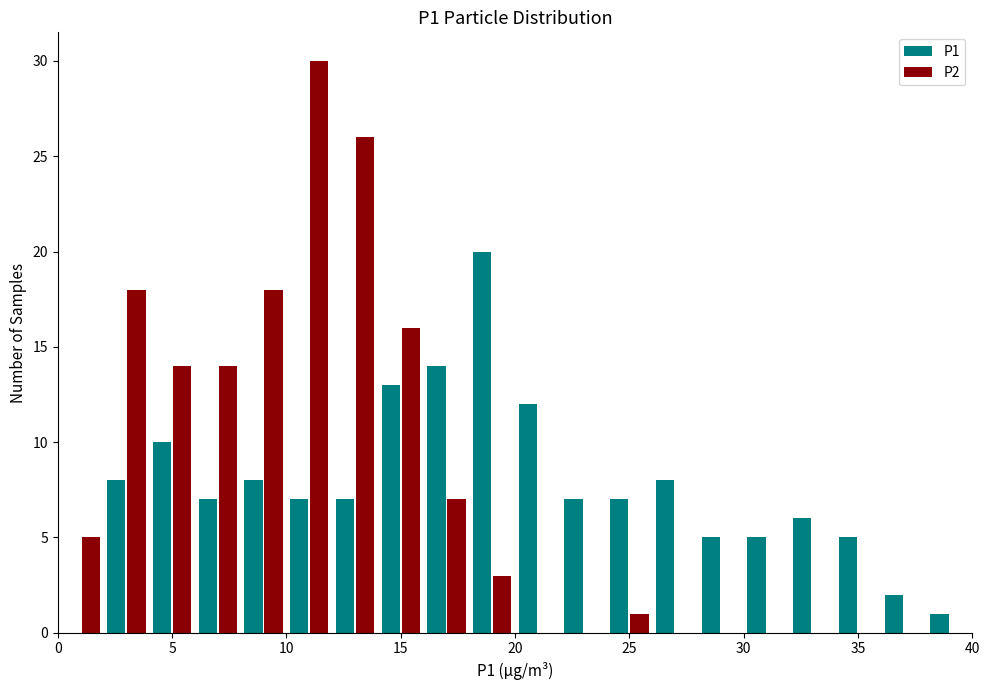

What is the height of the P1 bar covering 8 to 10 on the x-axis? The values are not printed on the chart, so give them approximately, as read against the axis.

8